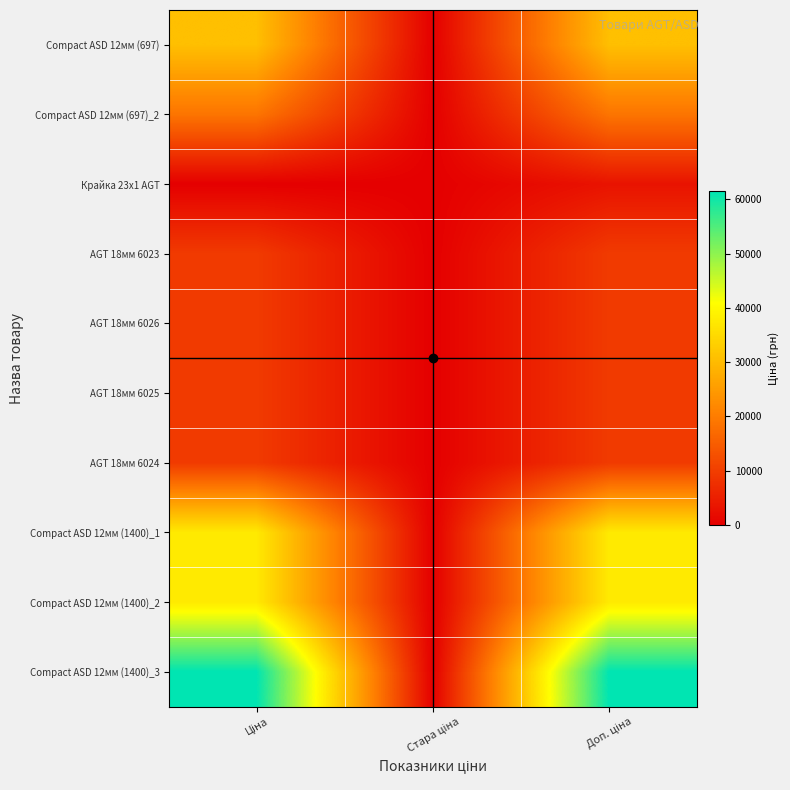

Reading right to left, what are all the values shown in this chart?

Compact ASD 12мм (697): Доп. ціна=30717.1	Стара ціна=0.0	Ціна=30717.1
Compact ASD 12мм (697)_2: Доп. ціна=18796.8	Стара ціна=0.0	Ціна=18796.8
Крайка 23x1 AGT: Доп. ціна=3205.0	Стара ціна=0.0	Ціна=32.0
AGT 18мм 6023: Доп. ціна=9480.1	Стара ціна=0.0	Ціна=9480.1
AGT 18мм 6026: Доп. ціна=9480.1	Стара ціна=0.0	Ціна=9480.1
AGT 18мм 6025: Доп. ціна=9480.1	Стара ціна=0.0	Ціна=9480.1
AGT 18мм 6024: Доп. ціна=9480.1	Стара ціна=0.0	Ціна=9480.1
Compact ASD 12мм (1400)_1: Доп. ціна=37593.6	Стара ціна=0.0	Ціна=37593.6
Compact ASD 12мм (1400)_2: Доп. ціна=37593.6	Стара ціна=0.0	Ціна=37593.6
Compact ASD 12мм (1400)_3: Доп. ціна=61434.3	Стара ціна=0.0	Ціна=61434.3